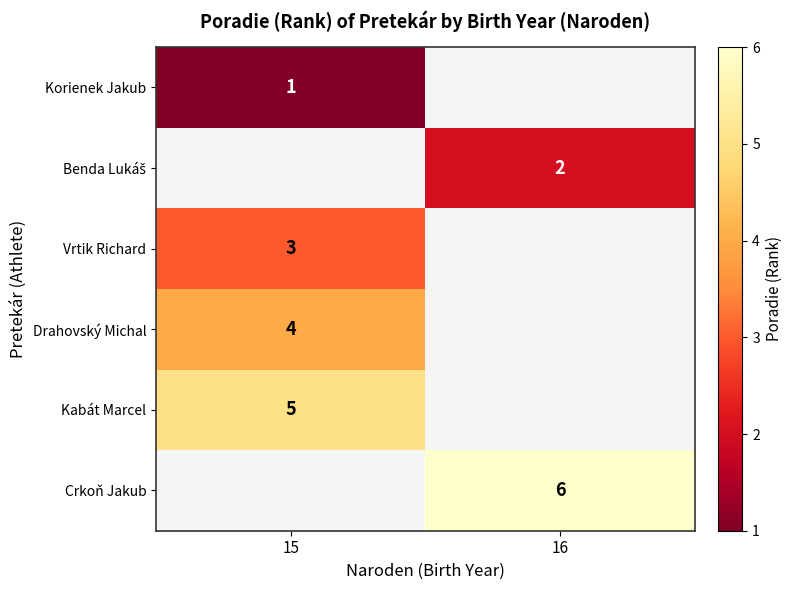

The Korienek Jakub series shows 2 at 15. True or false?

False